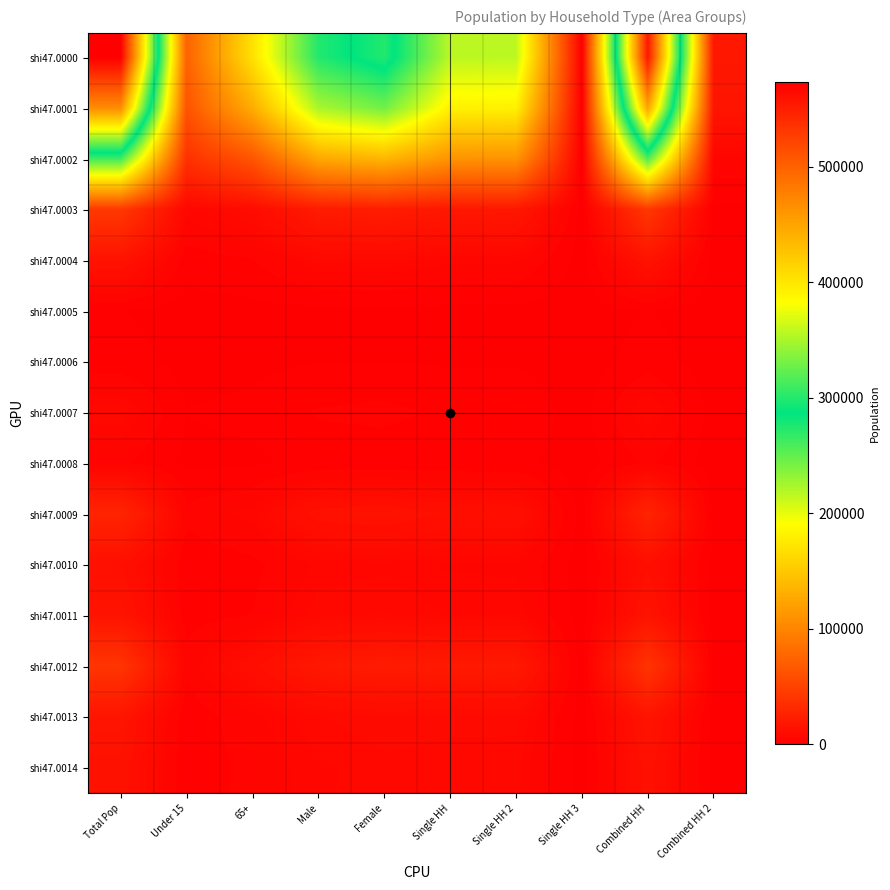

List the series in order of their peak value, highest first.

shi47.0000, shi47.0001, shi47.0002, shi47.0003, shi47.0012, shi47.0009, shi47.0013, shi47.0011, shi47.0004, shi47.0014, shi47.0010, shi47.0007, shi47.0008, shi47.0006, shi47.0005